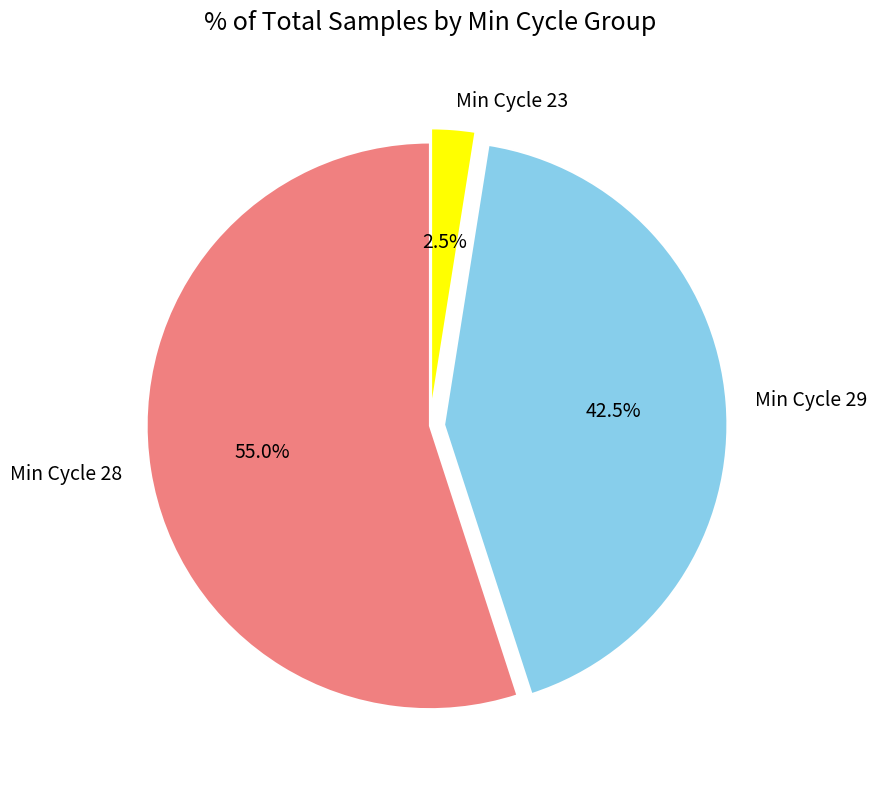

Is Min Cycle 23 the majority of the pie?

No